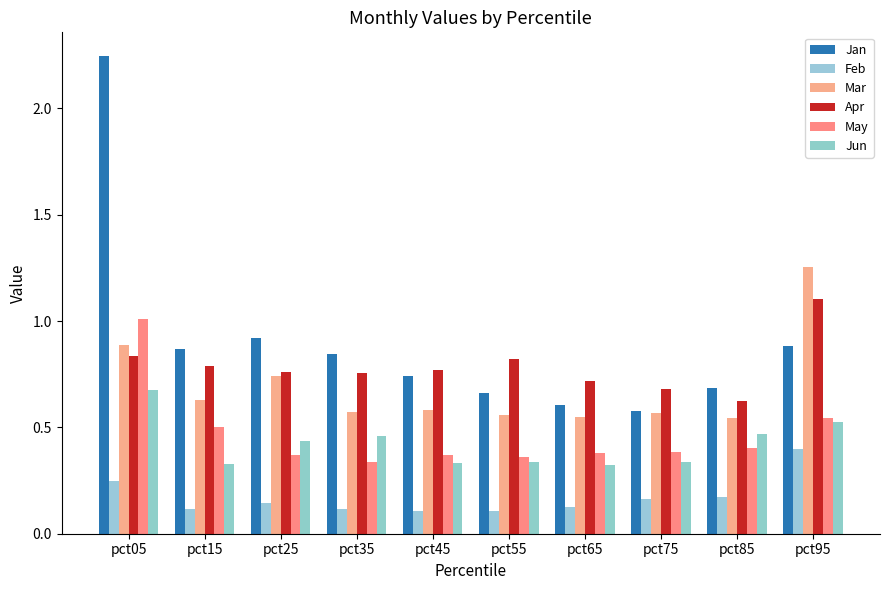

What is the difference between the maximum and minimum values in the Feb series?

0.3